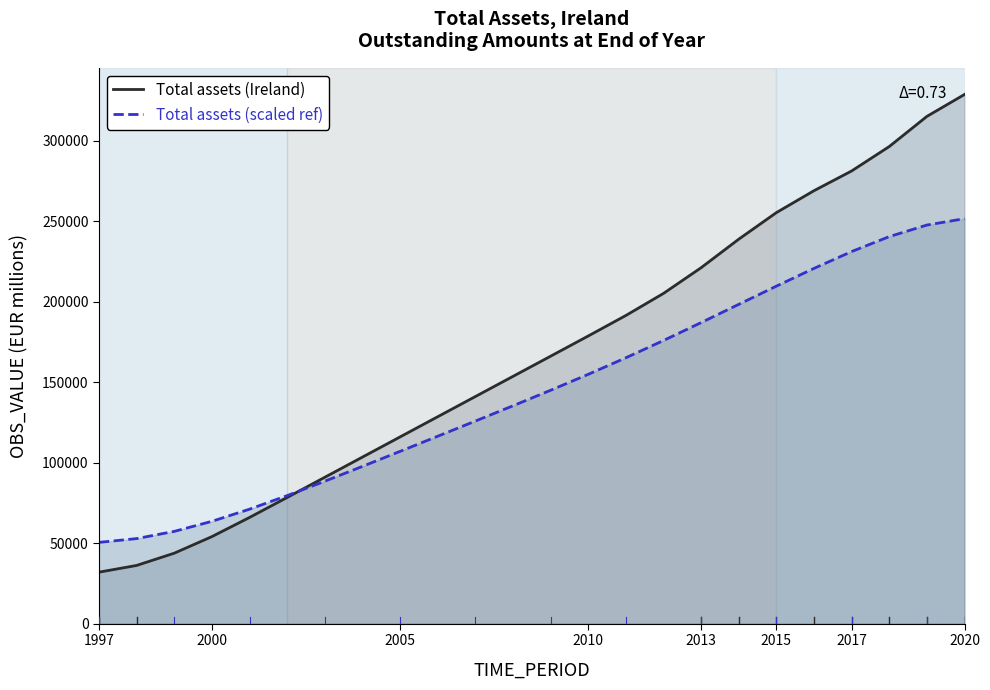

Which series has the widest spread of values?

Total assets (Ireland)